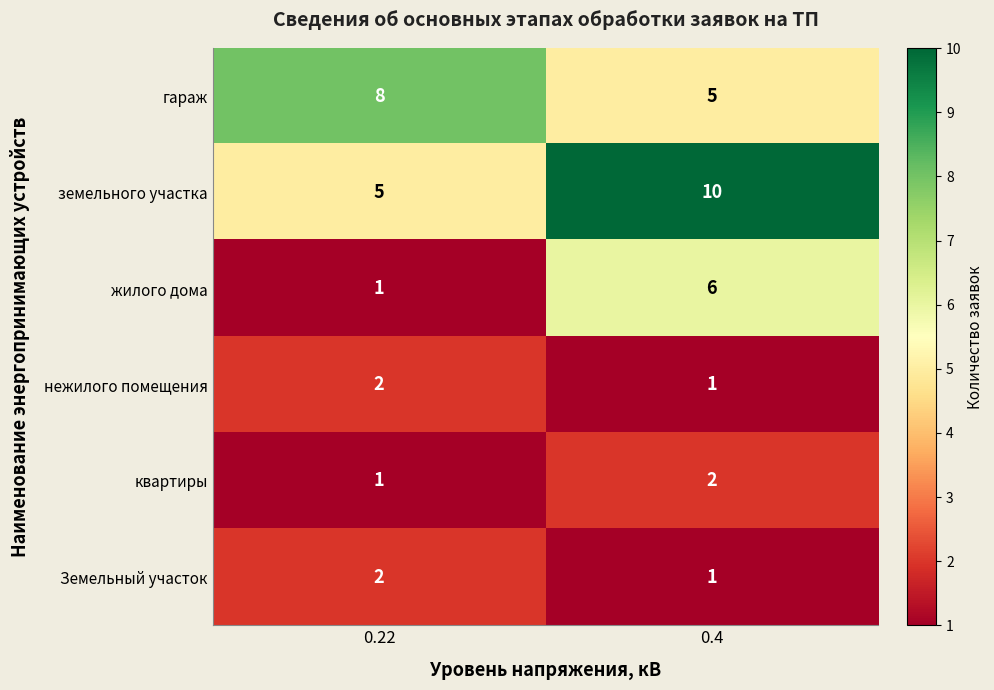

Which category has the lowest value in the земельного участка series?

0.22